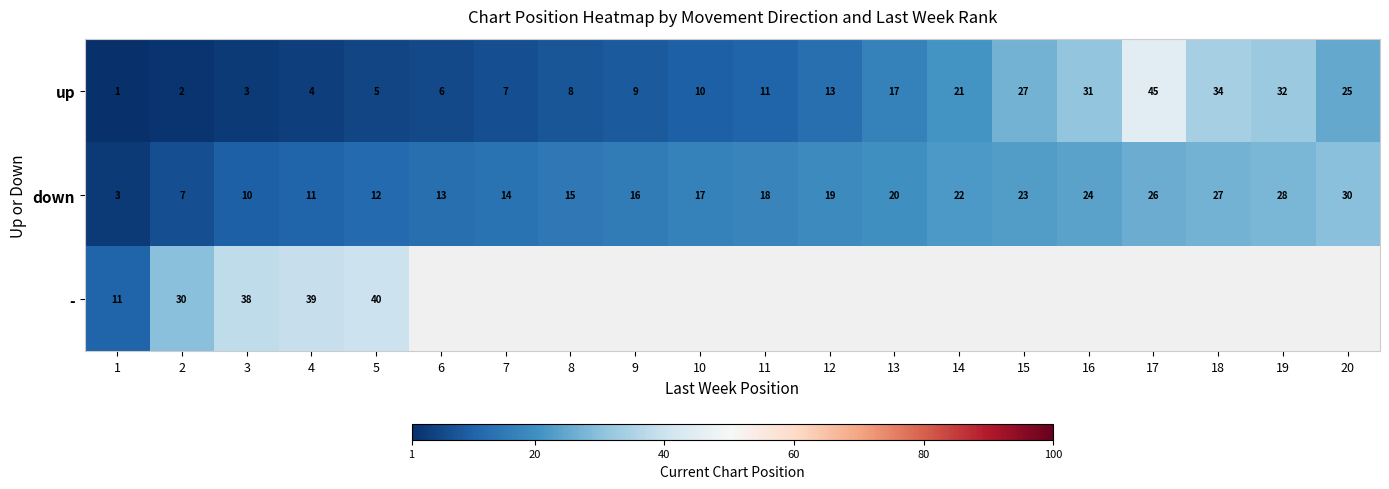

How many categories are shown in the chart?

20